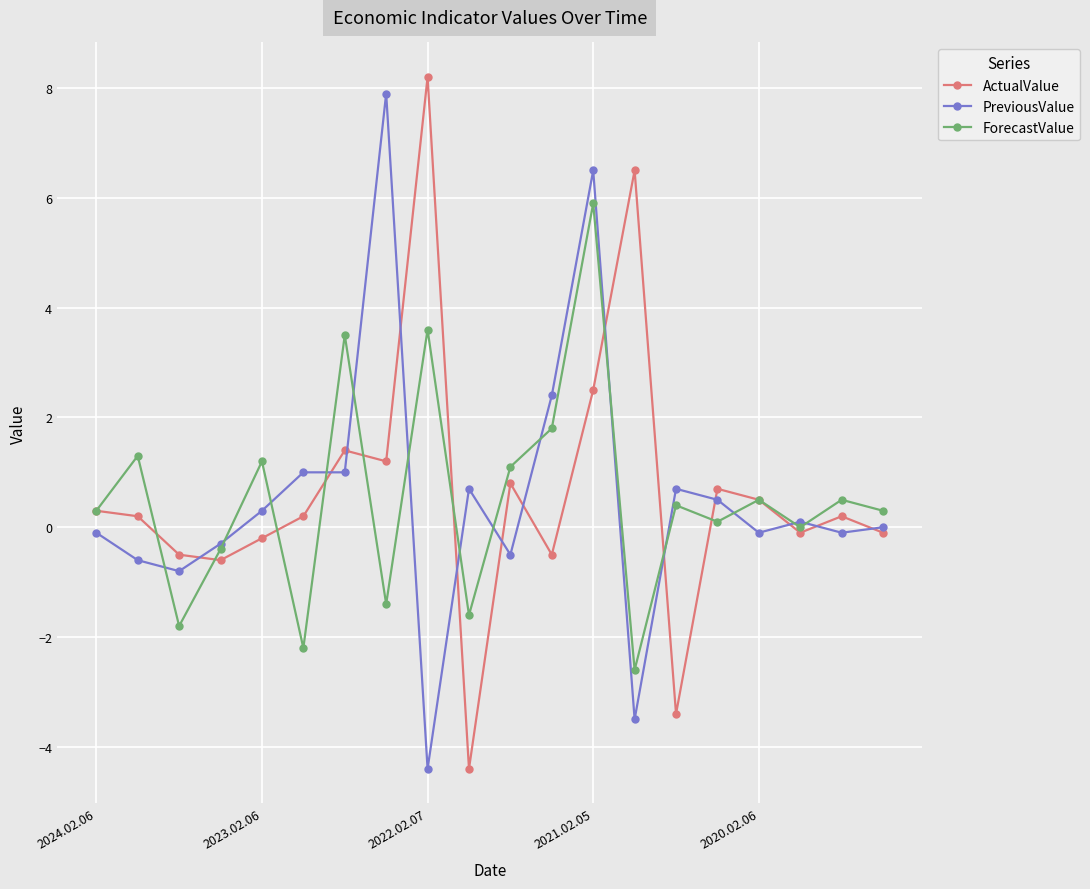

What is the highest value of the ActualValue series?

8.2